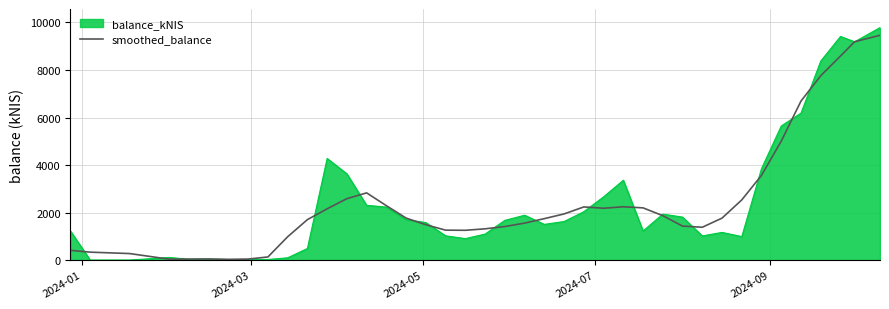

What is the minimum value shown in the chart?

0.0